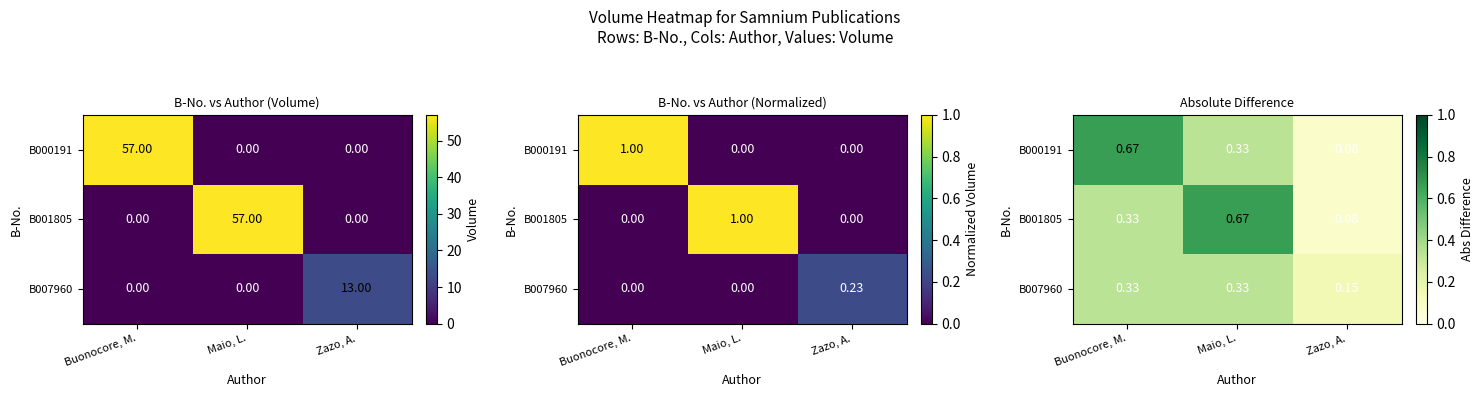

What is the total value across all series at Zazo, A.?

0.3